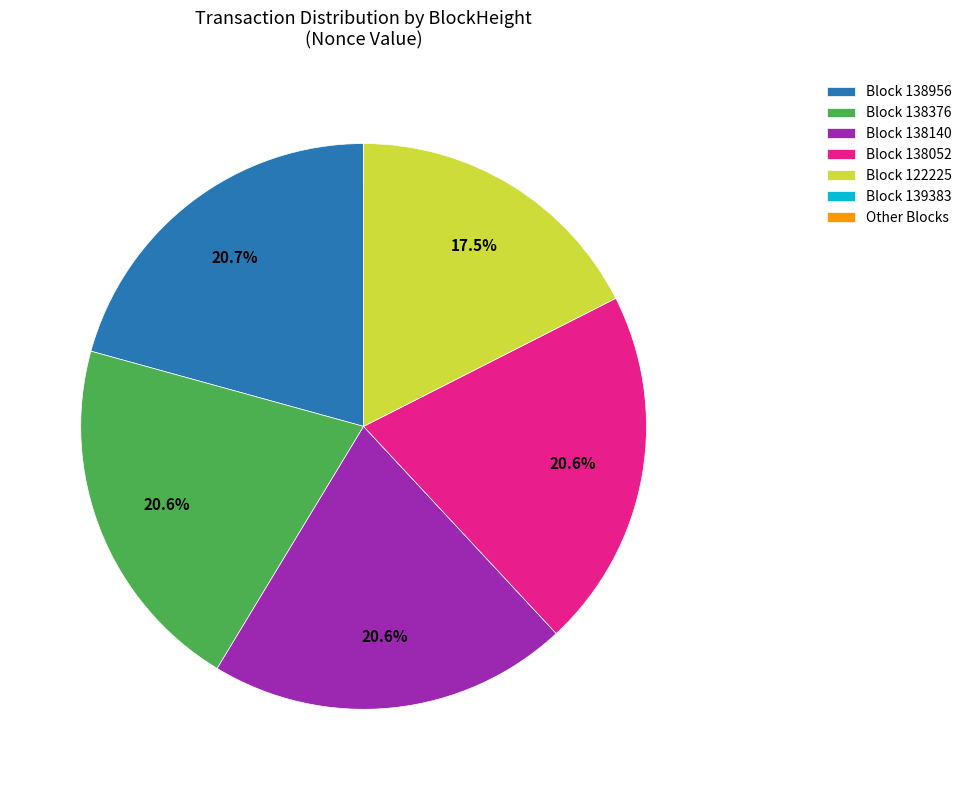

Is Block 138376 the majority of the pie?

No